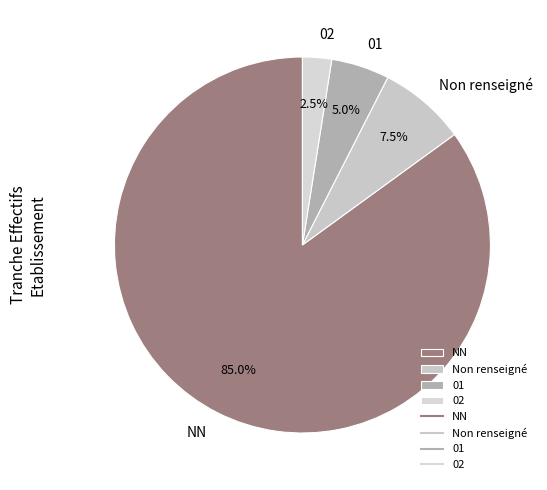

Which slice is the smallest?

02